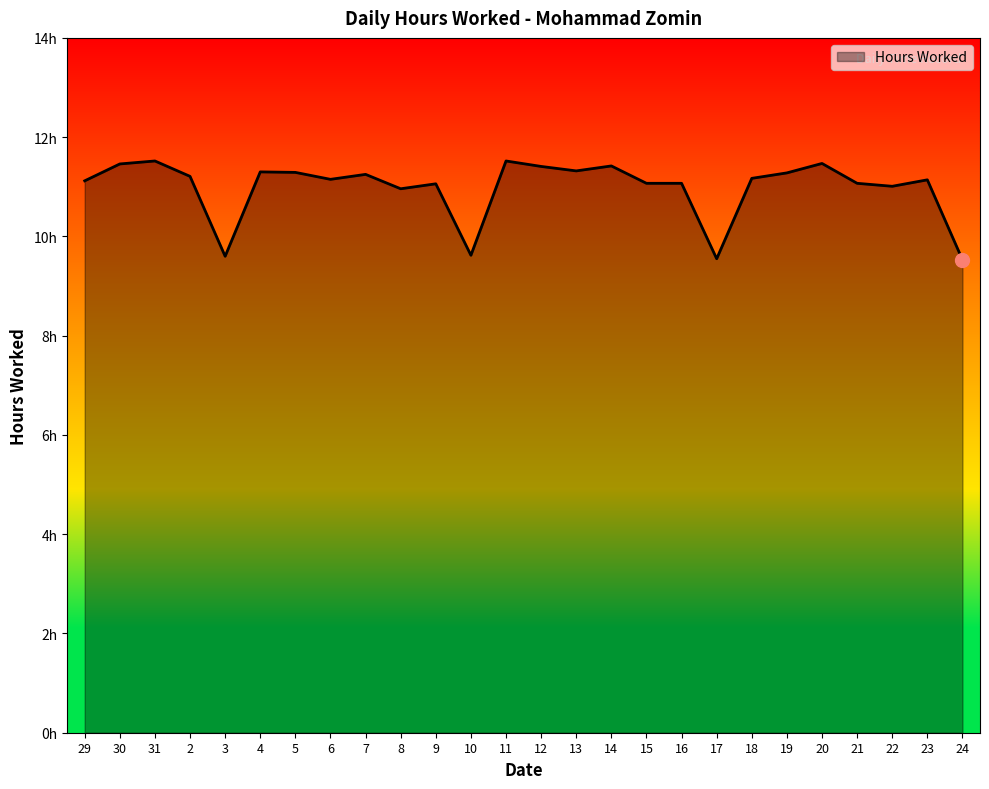

Does the chart display data point markers on the line(s)?

No